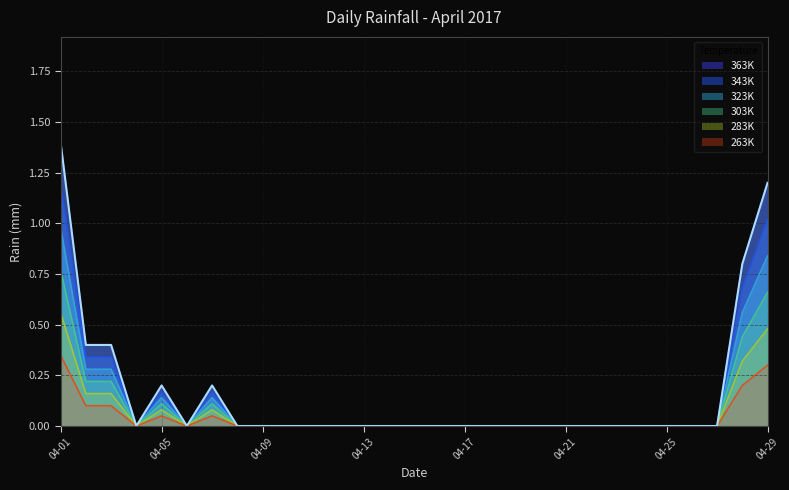

Between 2017-04-08 and 2017-04-22, which is larger?

2017-04-08